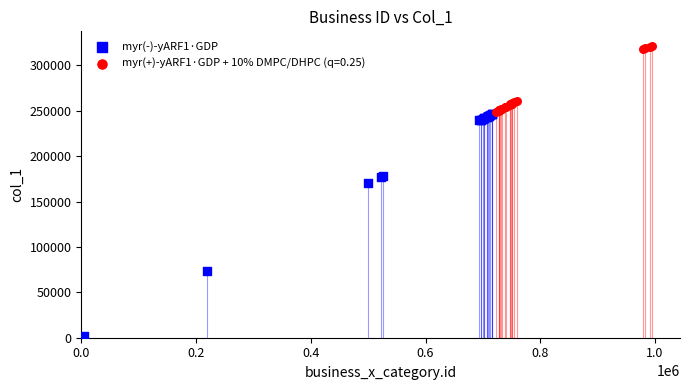

Which series reaches the minimum Y coordinate?

myr(-)-yARF1·GDP